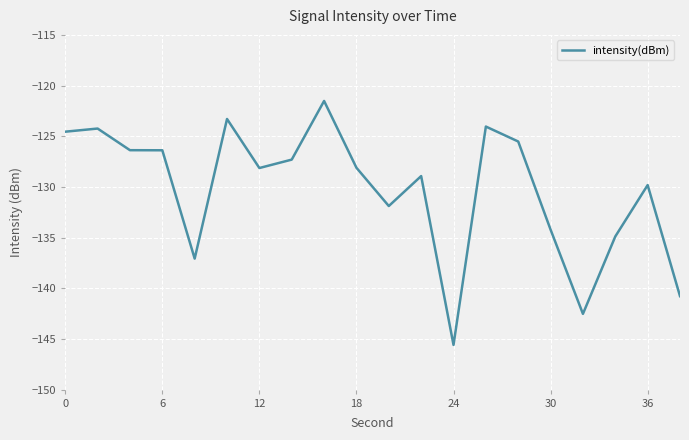

What is the smallest value displayed?

-145.6